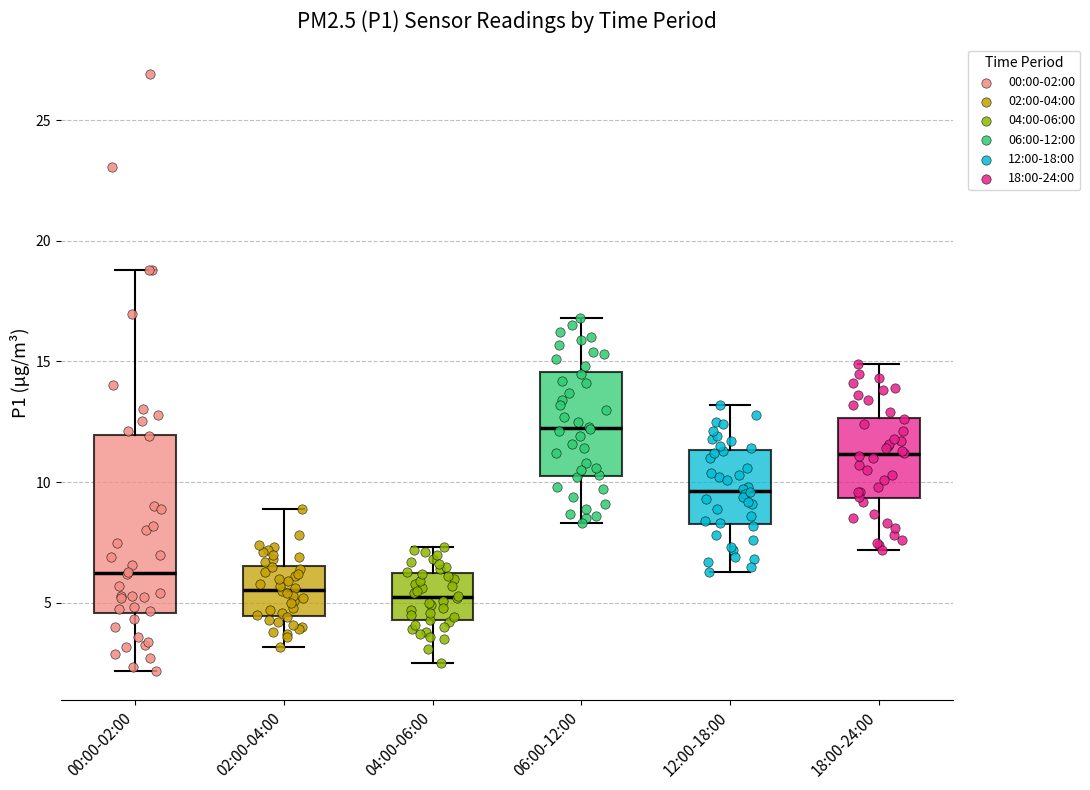

Comparing the boxes themselves (not the whiskers), which one is the tallest?

00:00-02:00